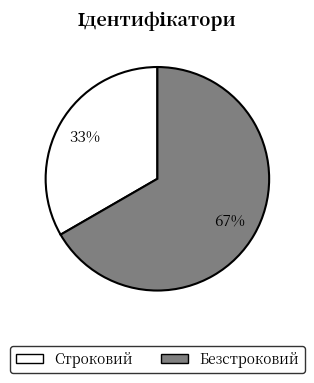

Is there a majority slice in this chart?

Yes